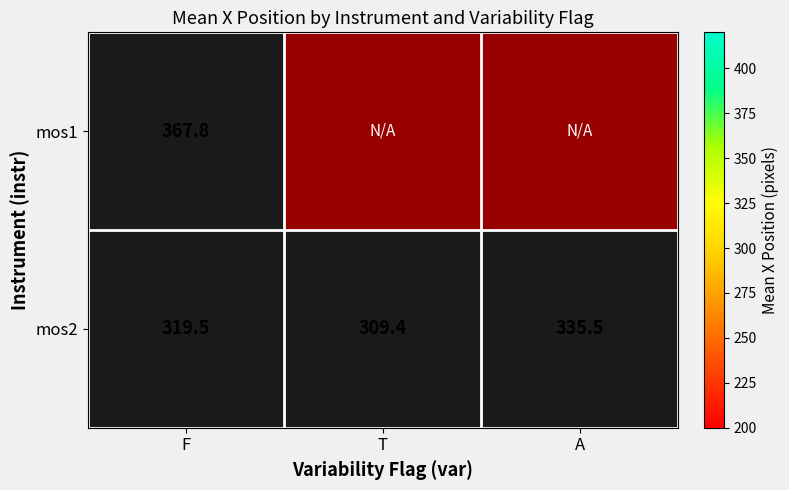

What is the difference between the mos2 values at T and A?

26.1